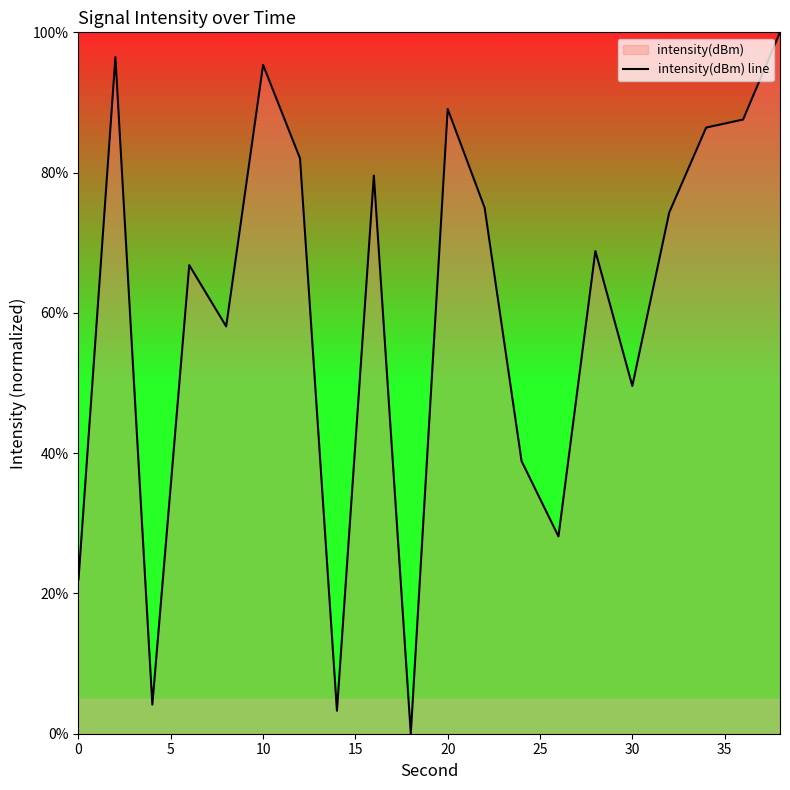

Where is the data nearest to the value 50?

30